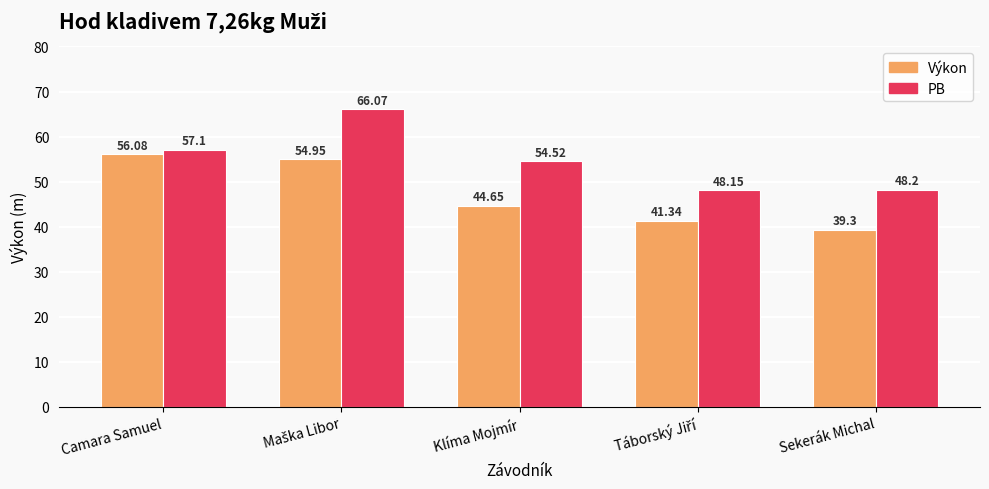

What is the difference between the highest and lowest values at Sekerák Michal?

8.9